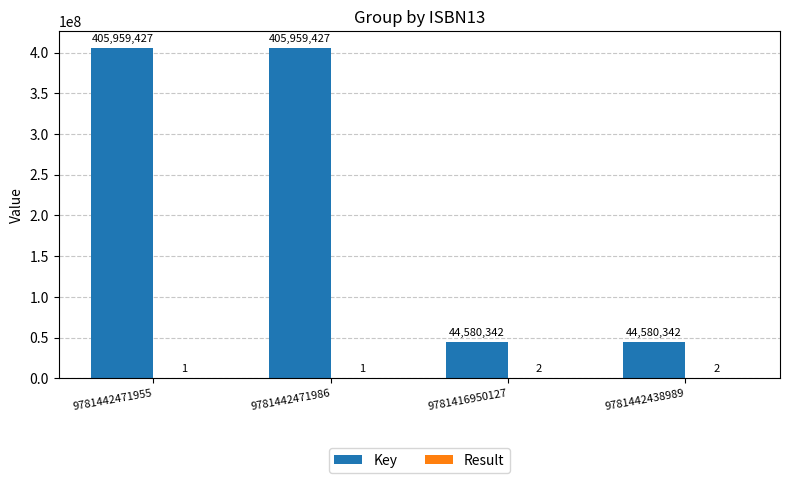

How many Key values are between 44580342 and 405959427?

4